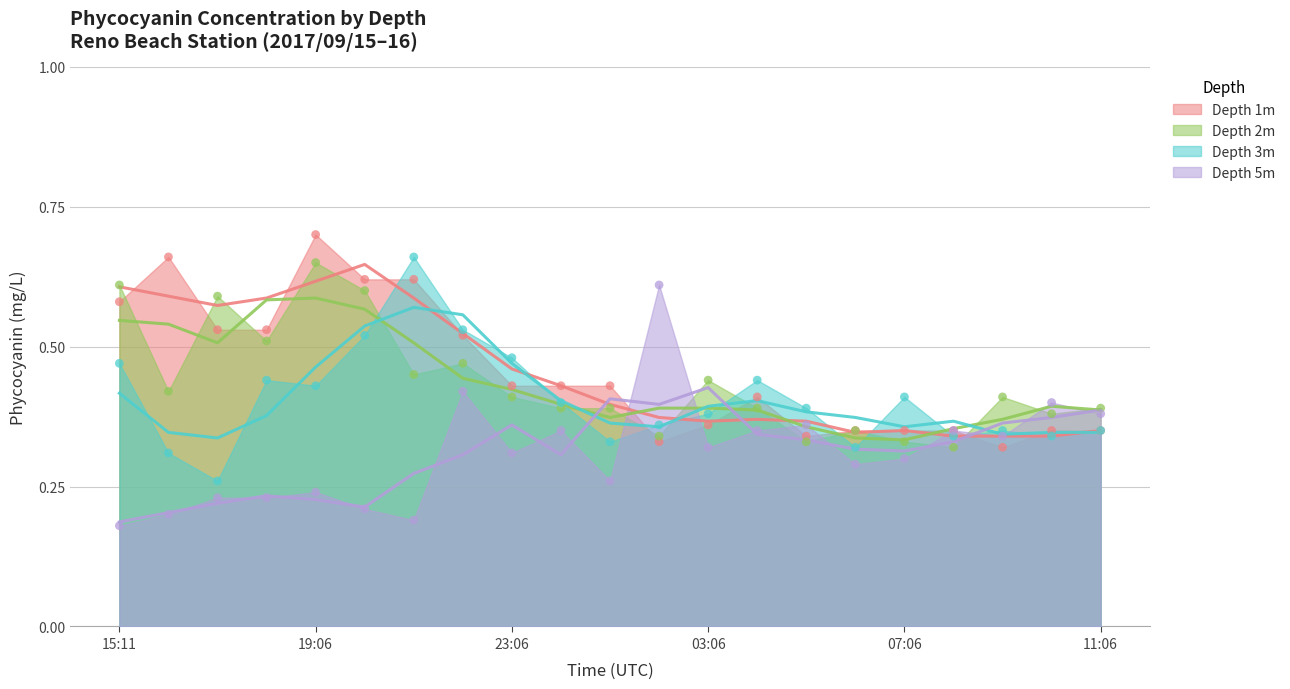

What is the total value across all series at 2017/09/15 17:06?

1.6